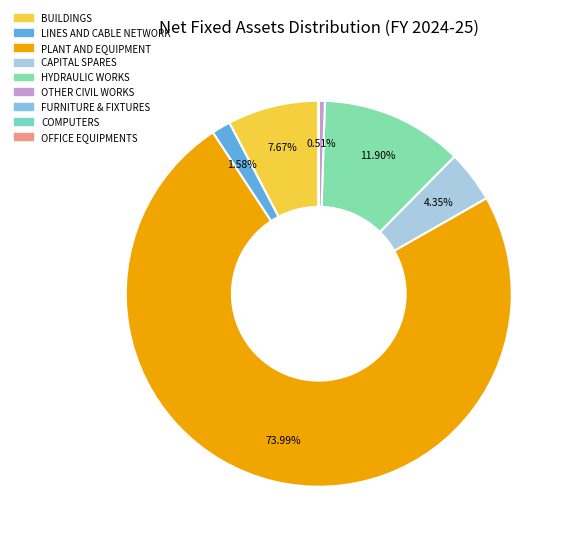

To the nearest percent, what is the difference between the largest and smallest slice percentages?

74%